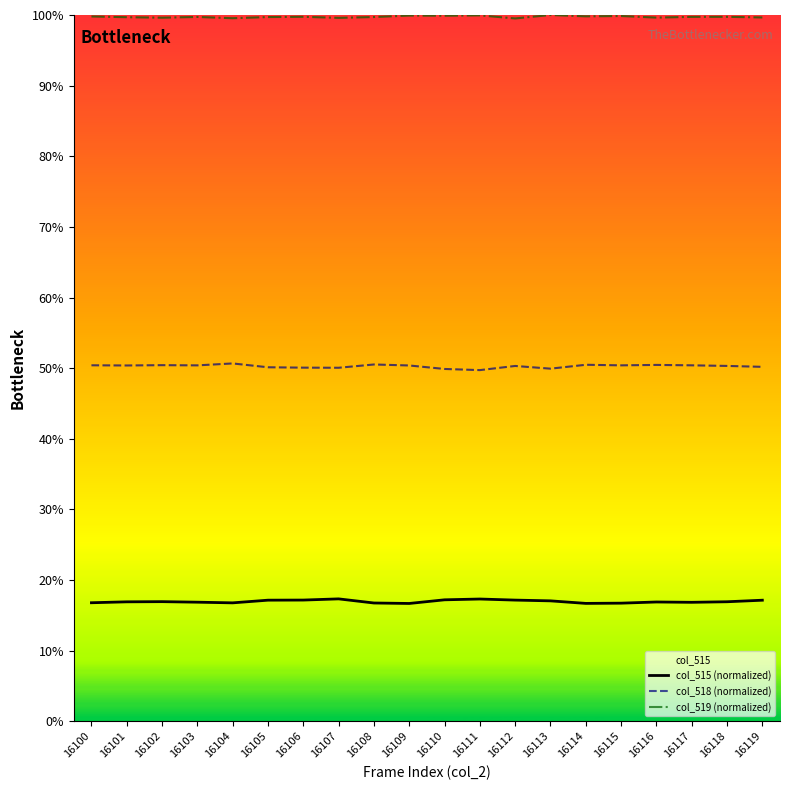

How many categories are shown in the chart?

20